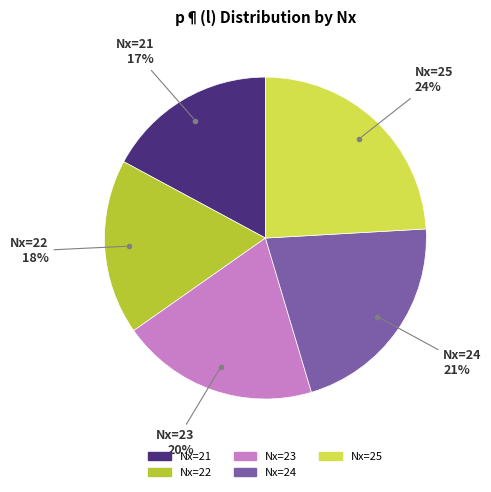

Does any single category account for the majority?

No